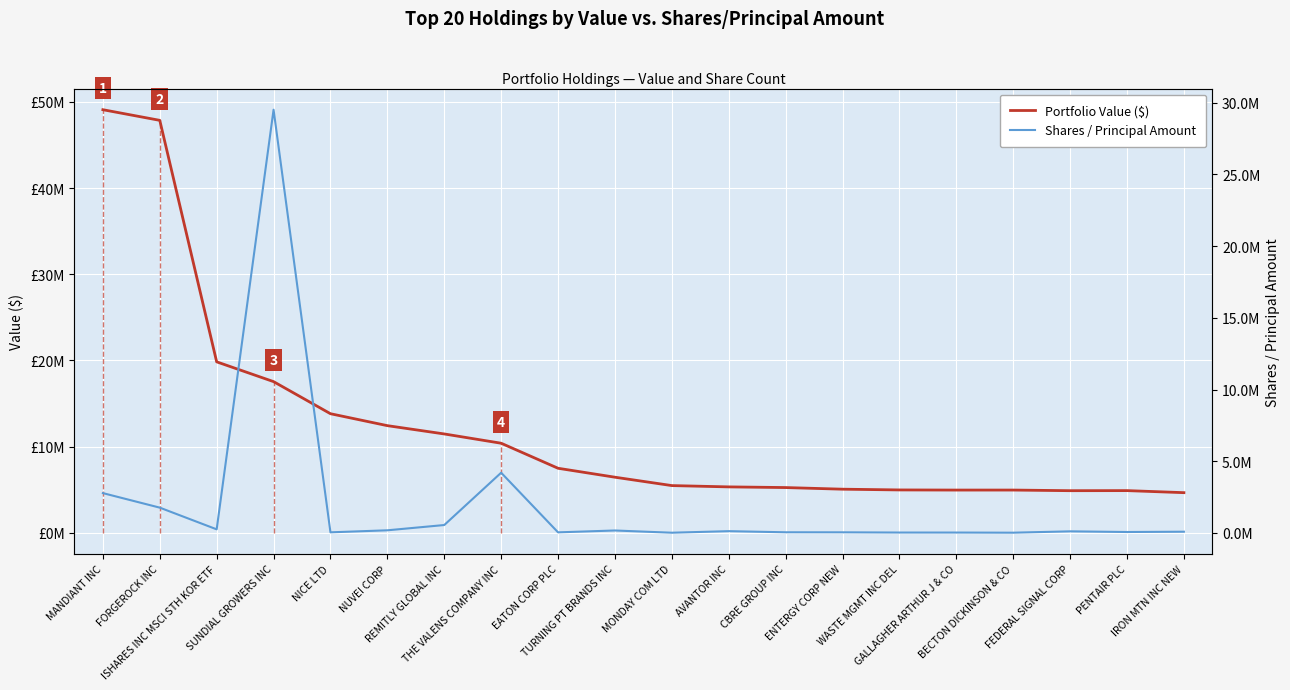

How many intersections are there between Portfolio Value ($) and Shares / Principal Amount?

2